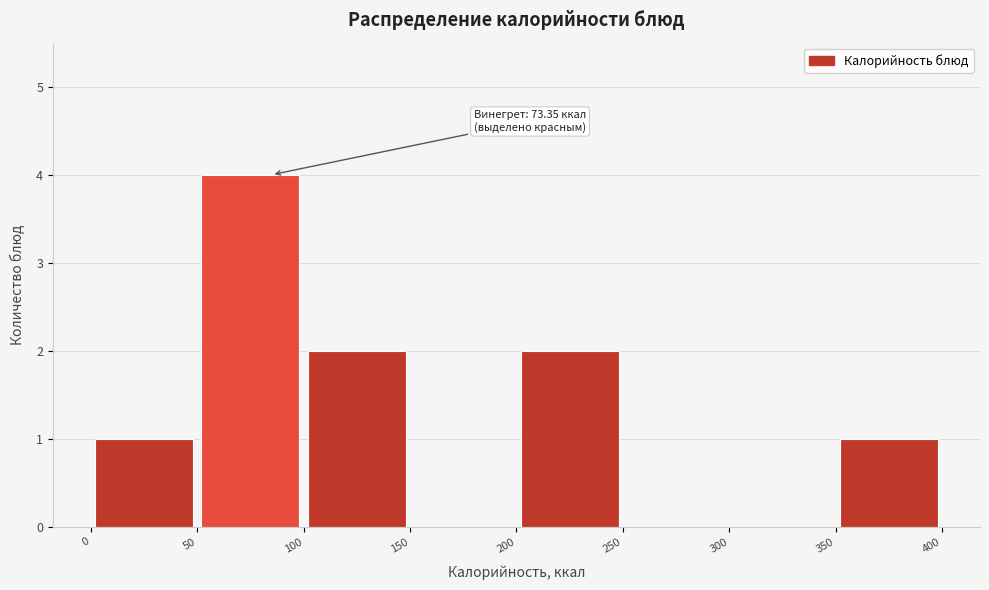

Which range on the x-axis has the tallest bar?

50 to 100